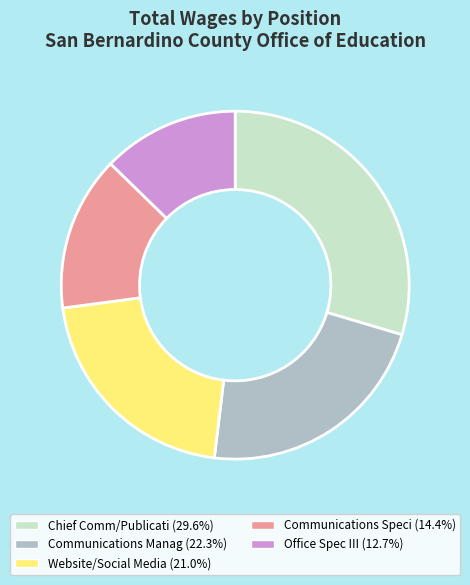

Is Office Spec III the majority of the pie?

No